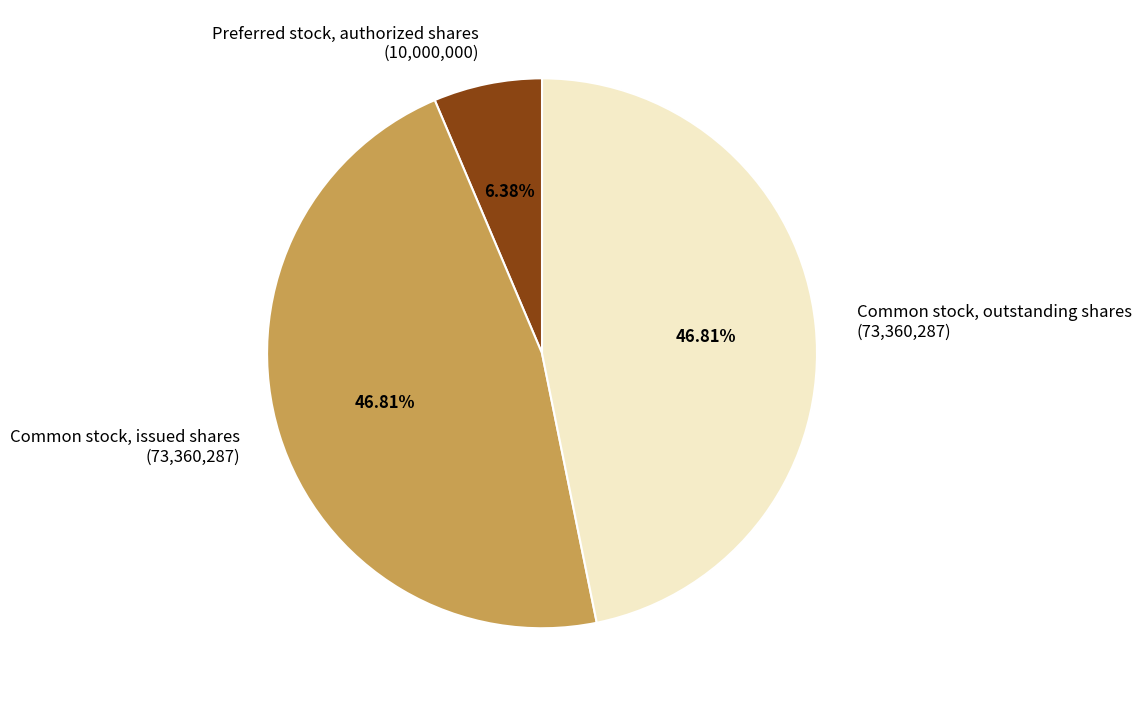

To the nearest percent, what is the combined percentage of Common stock, issued shares and Preferred stock, authorized shares?

53%